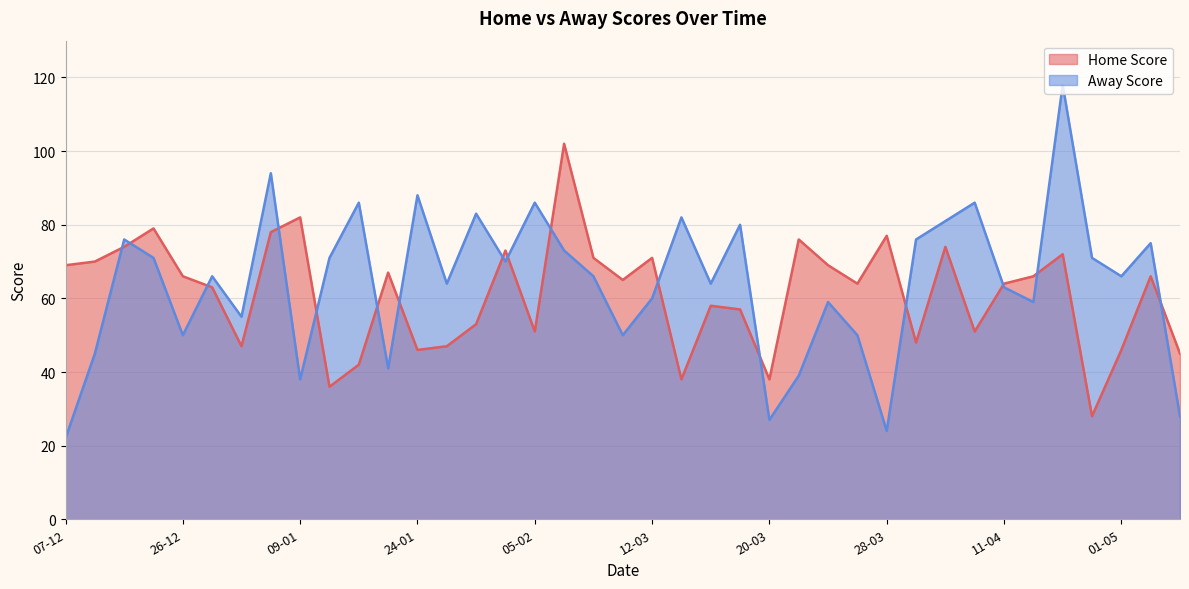

What is the label of the 38th point from the left?

07-05